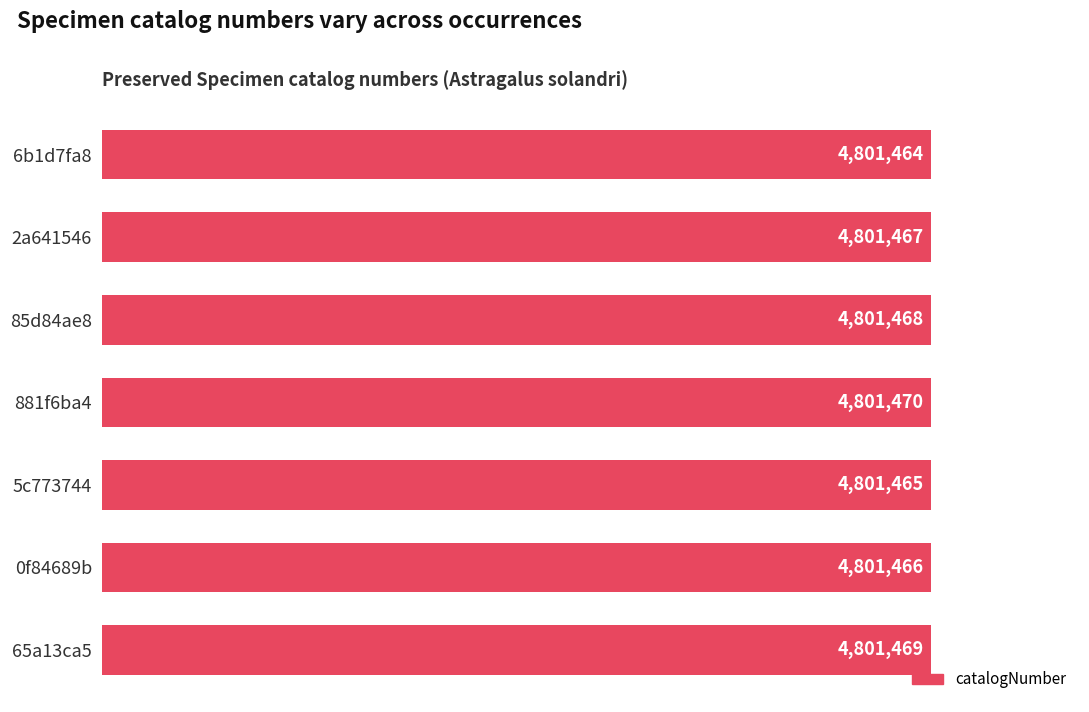

What is the sum of all values?

33610269